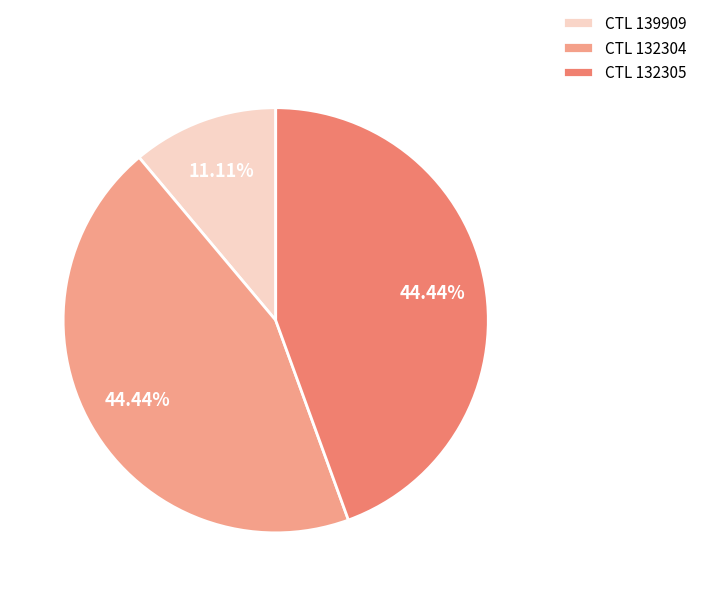

Is the sum of CTL 139909 and CTL 132305 greater than half?

Yes